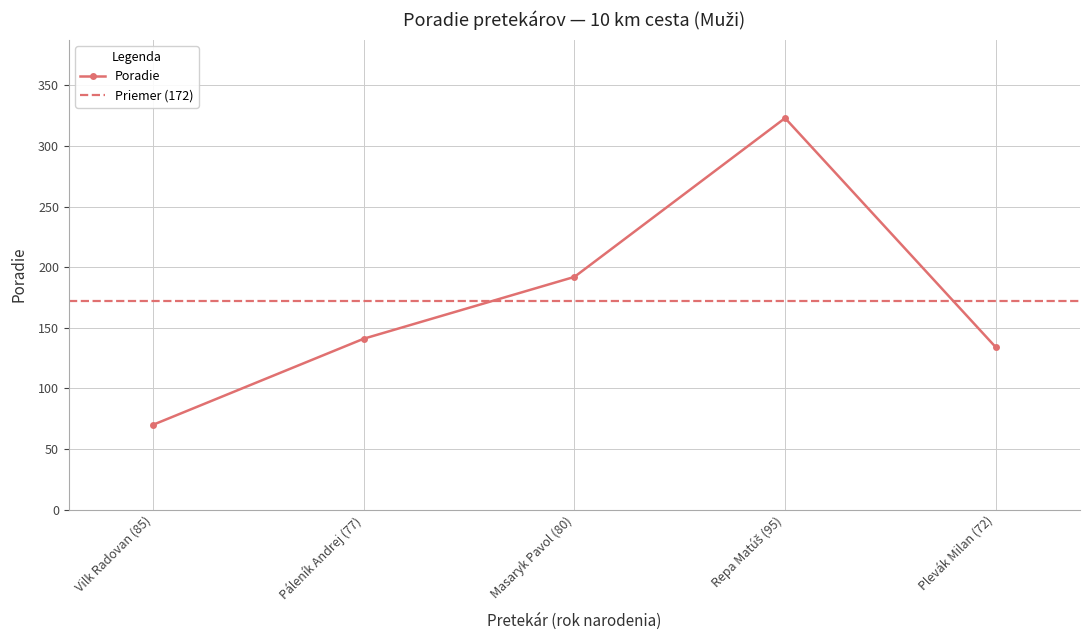

What is the value of the 4th point from the left?

323